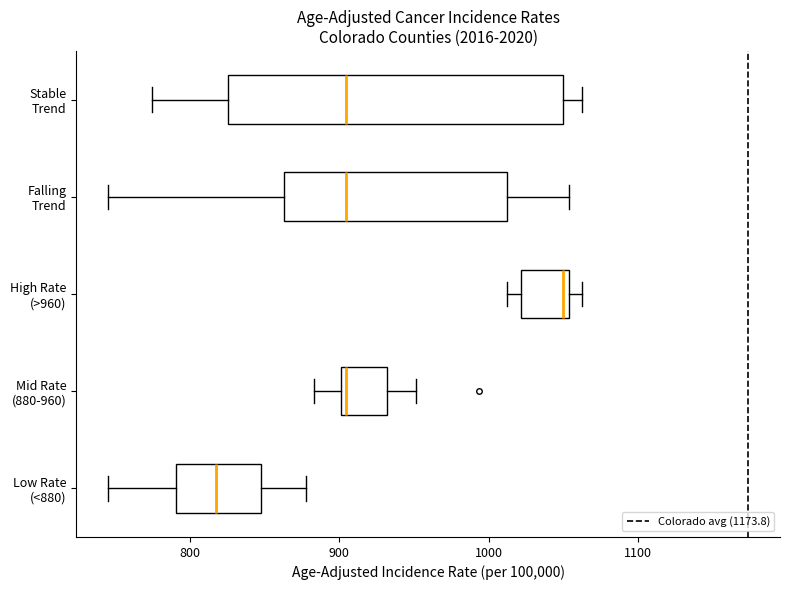

Reading bottom to top, transcribe this box plot: for each box, give where its median line is, the range the box spans, and where its two whiskers end, as read against the x-axis. The values are not printed on the chart, so give them approximately, as read against the axis.

Low Rate (<880): median 820, box 790 to 850, whiskers 750 to 880
Mid Rate (880-960): median 900 (just right of the box's left edge), box 900 to 930, whiskers 880 to 950
High Rate (>960): median 1050 (just left of the box's right edge), box 1020 to 1050, whiskers 1010 to 1060
Falling Trend: median 900, box 860 to 1010, whiskers 750 to 1050
Stable Trend: median 900, box 830 to 1050, whiskers 770 to 1060